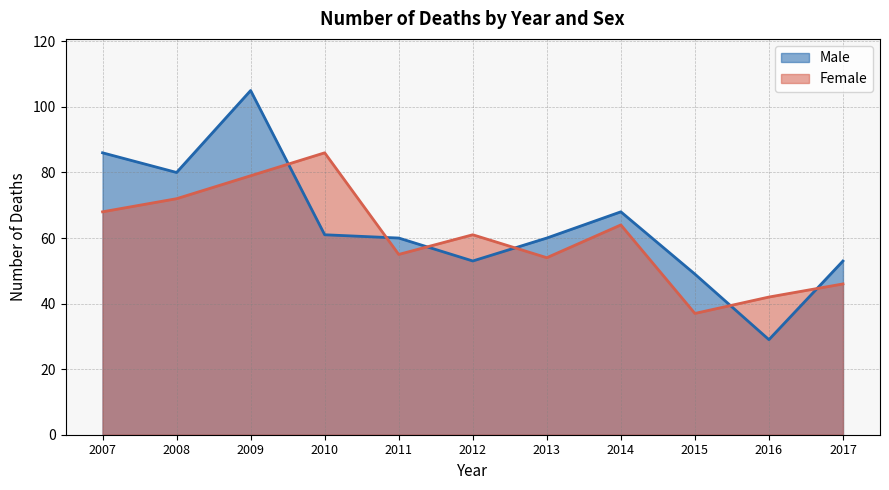

Between 2015 and 2017, which series saw the biggest shift?

Female